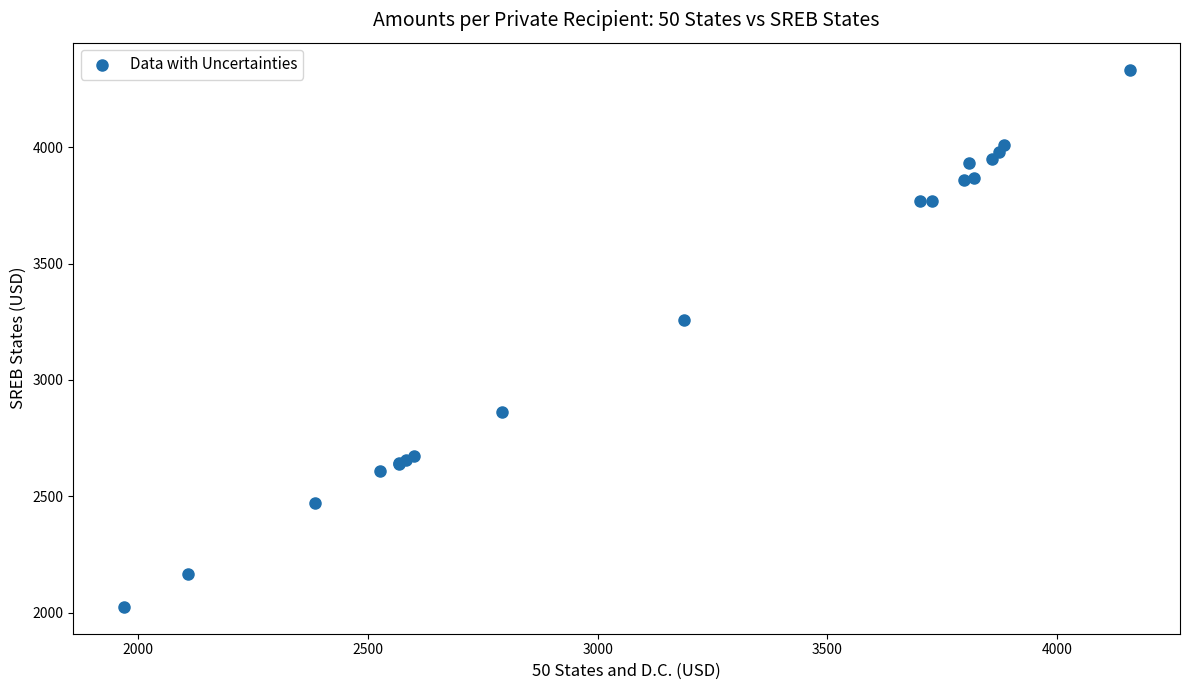

What Y value in the scatter plot is closest to 3179?

3256.3